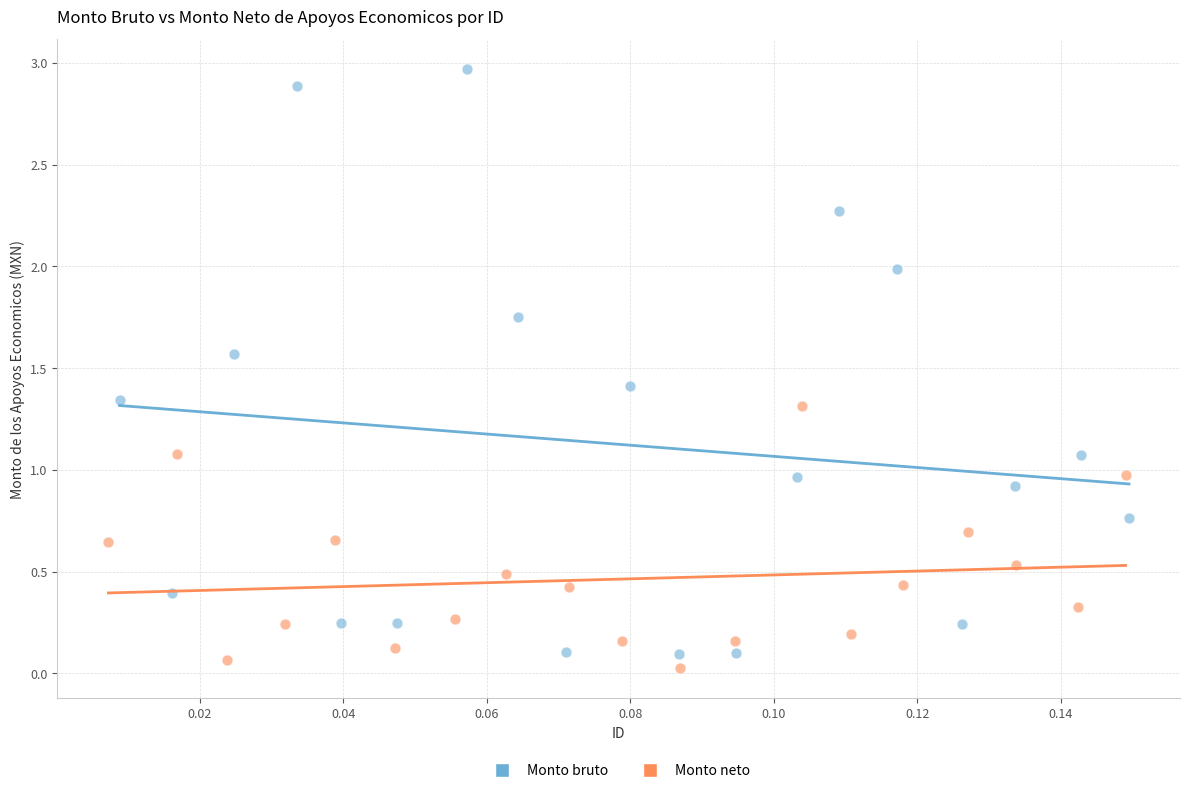

Which series has the widest spread of Y values?

Monto bruto